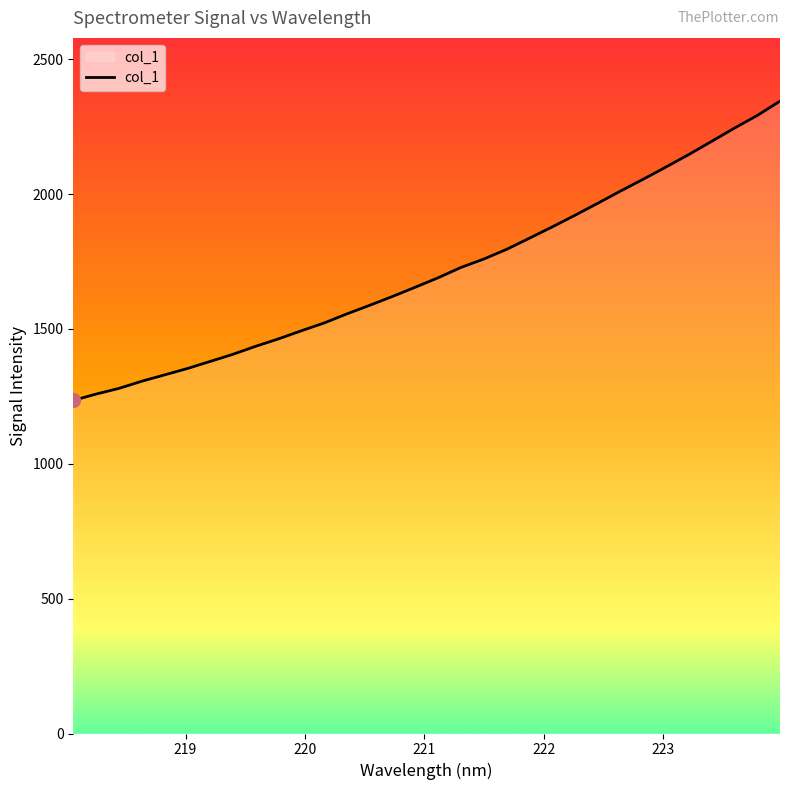

Does the chart have visible grid lines?

No